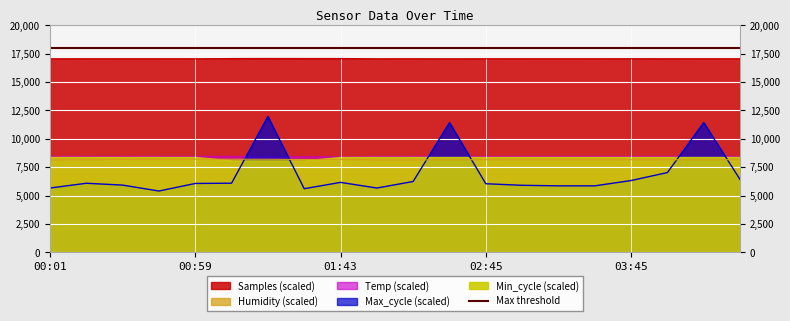

What position from the left is 01:26?

7